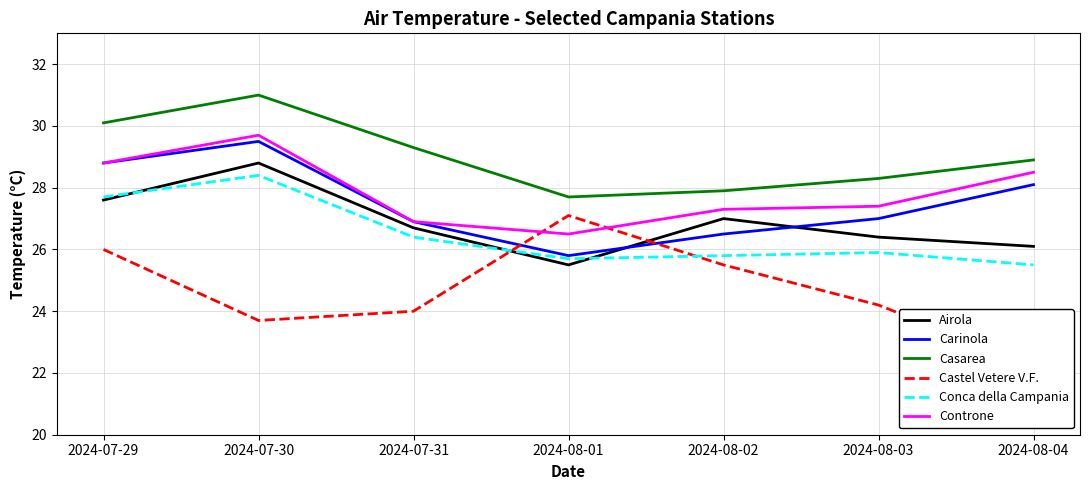

True or false: Conca della Campania and Casarea cross at least once.

False